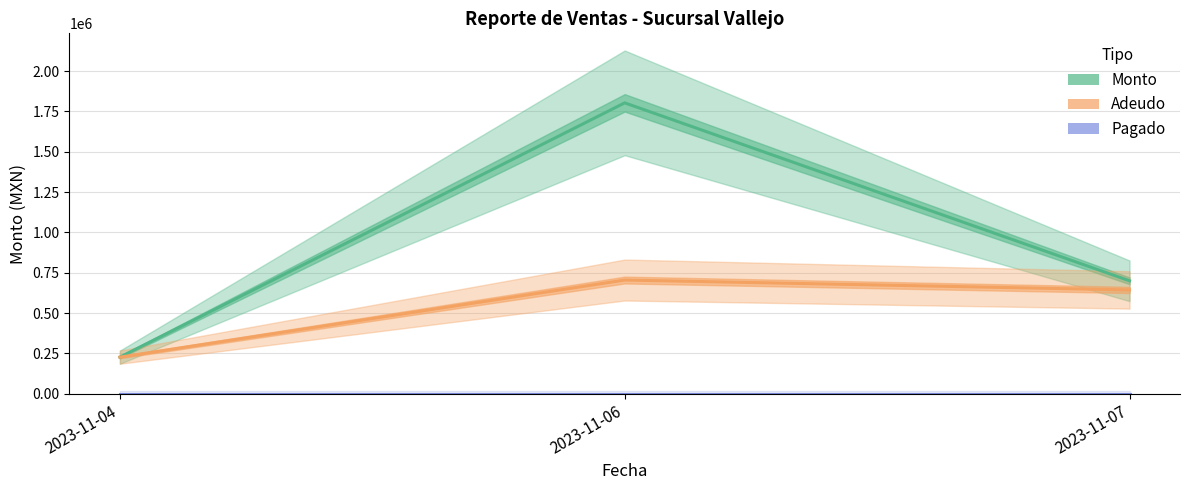

How many lines are shown in the chart?

3